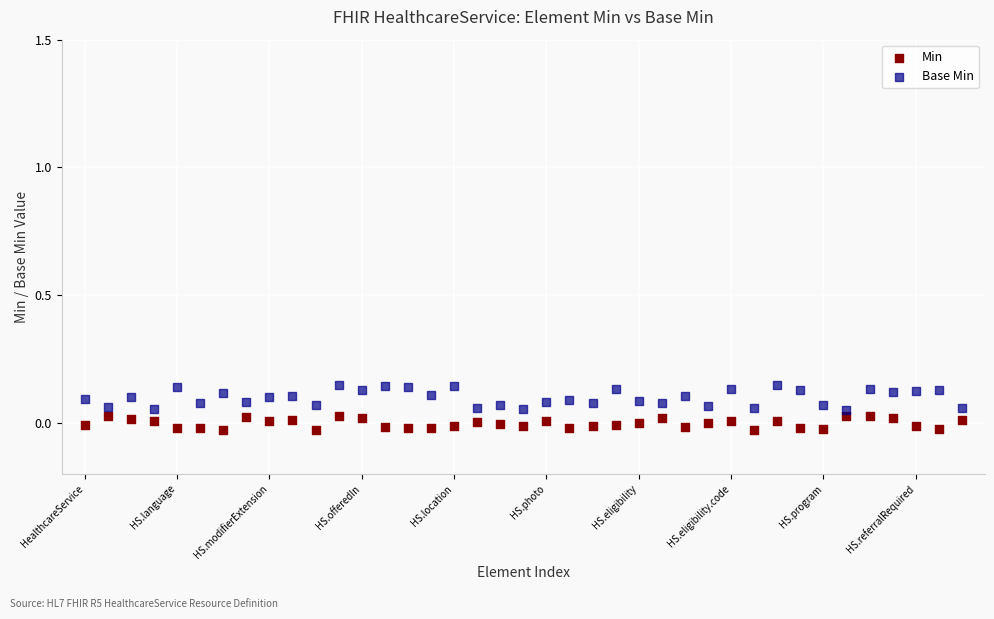

Which series has the largest Y range (max minus min)?

Base Min